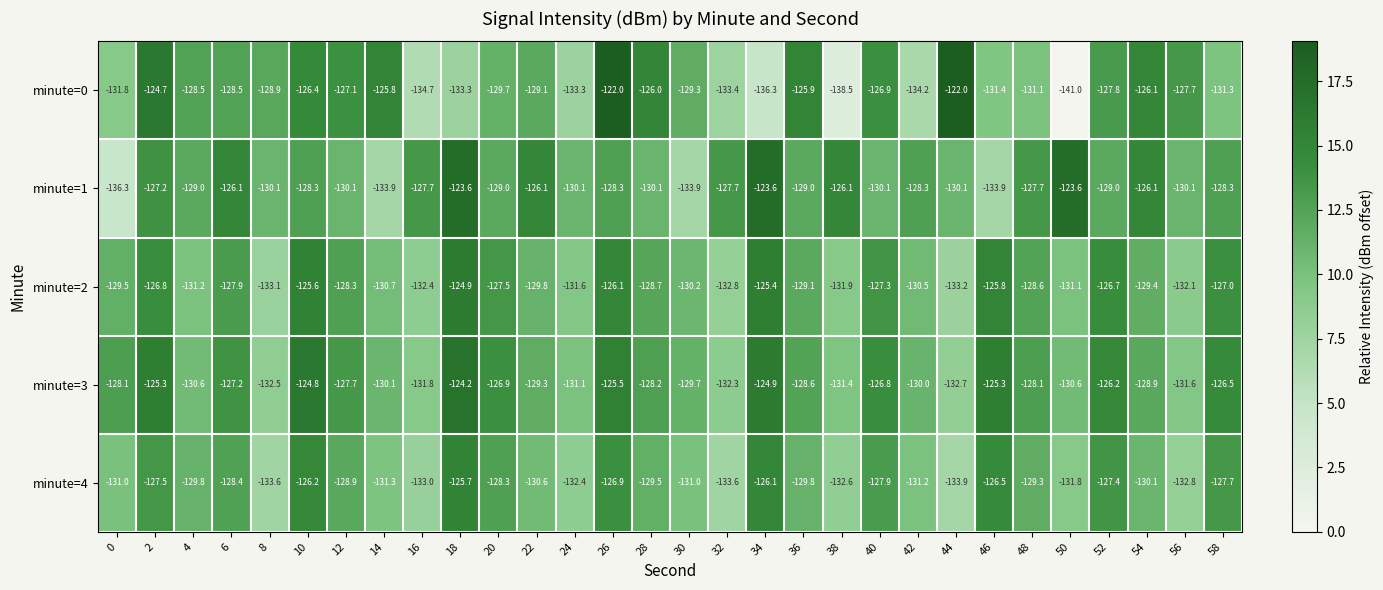

Rank the series at 56 from highest to lowest value.

minute=0, minute=1, minute=3, minute=2, minute=4